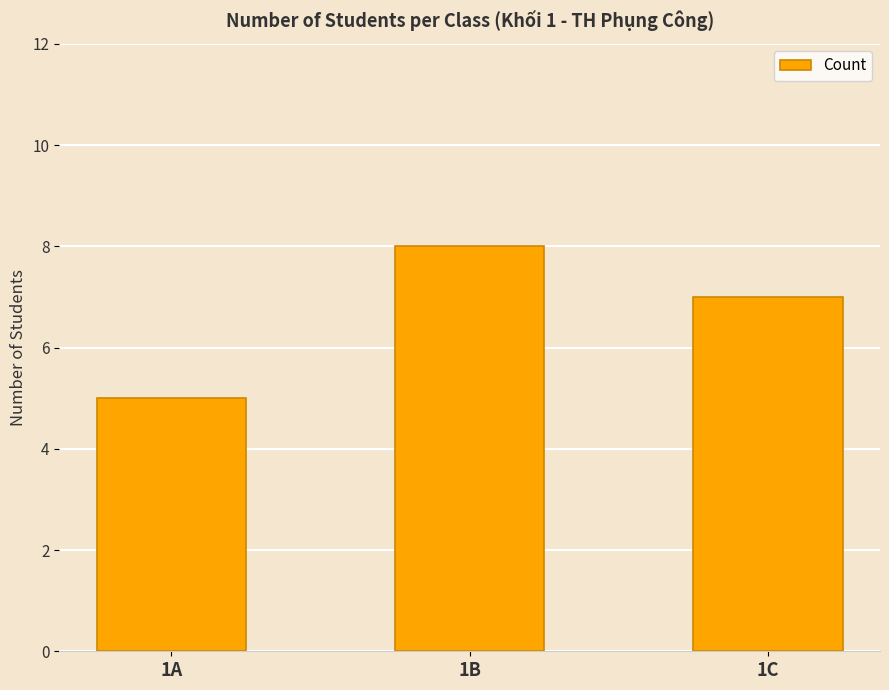

List the labels in order of value, largest first.

1B, 1C, 1A